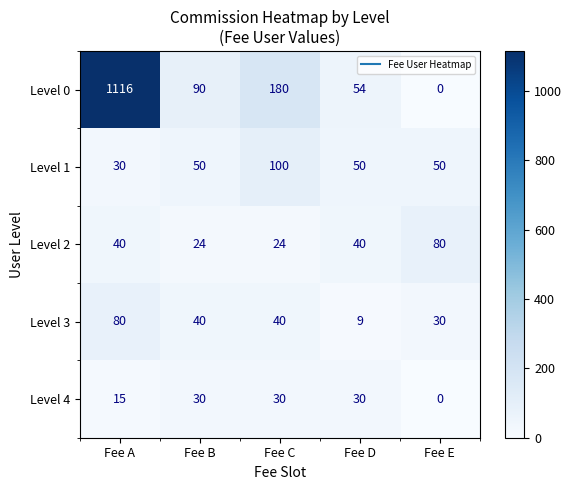

Which series has the largest range (max minus min)?

Level 0